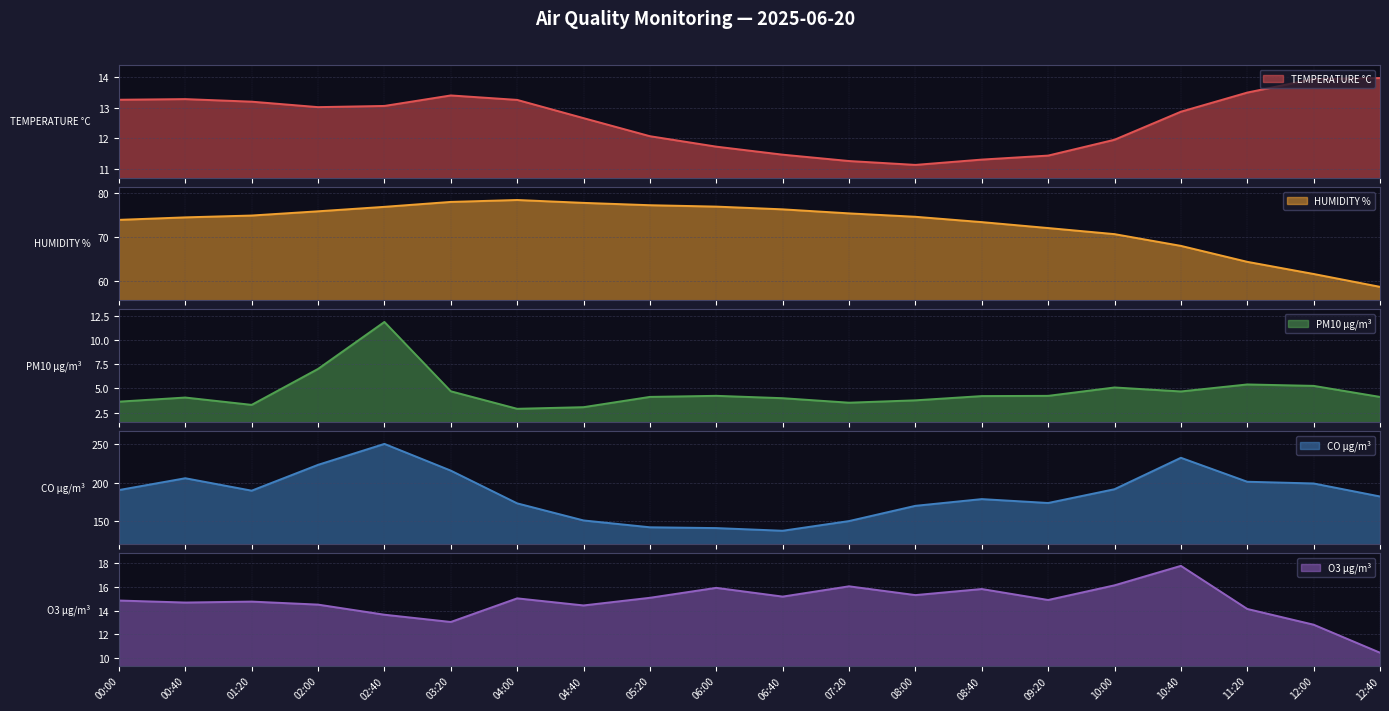

What is the approximate value of HUMIDITY % at 06:00?

76.9